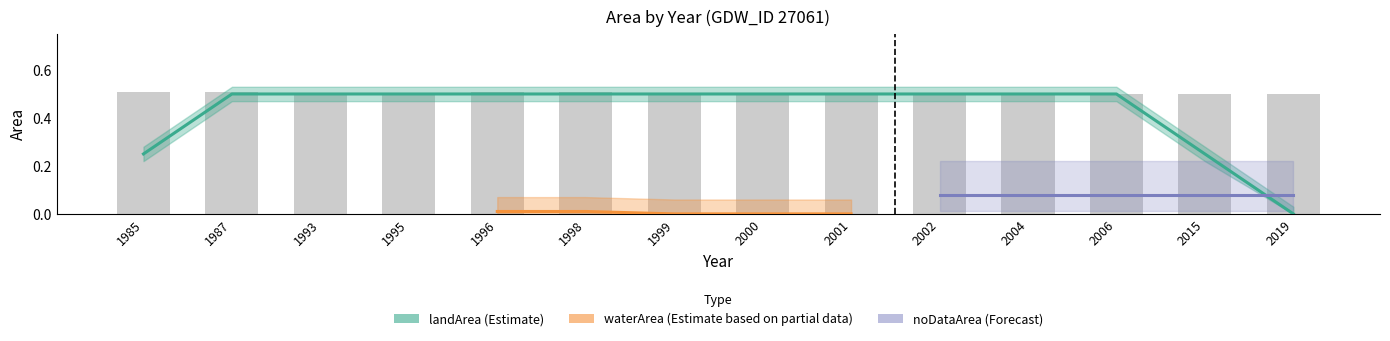

What is the difference between the highest and lowest values at 2001?

0.5